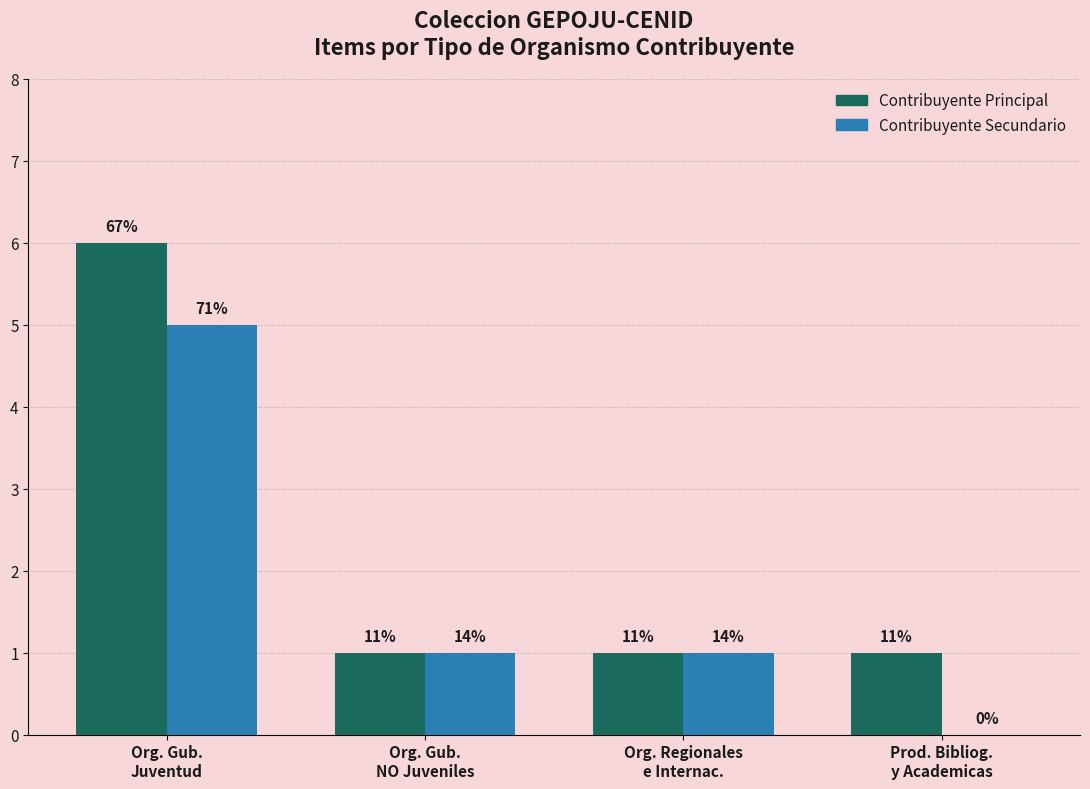

What is the approximate value of Contribuyente Principal at Prod. Bibliog.
y Academicas?

1